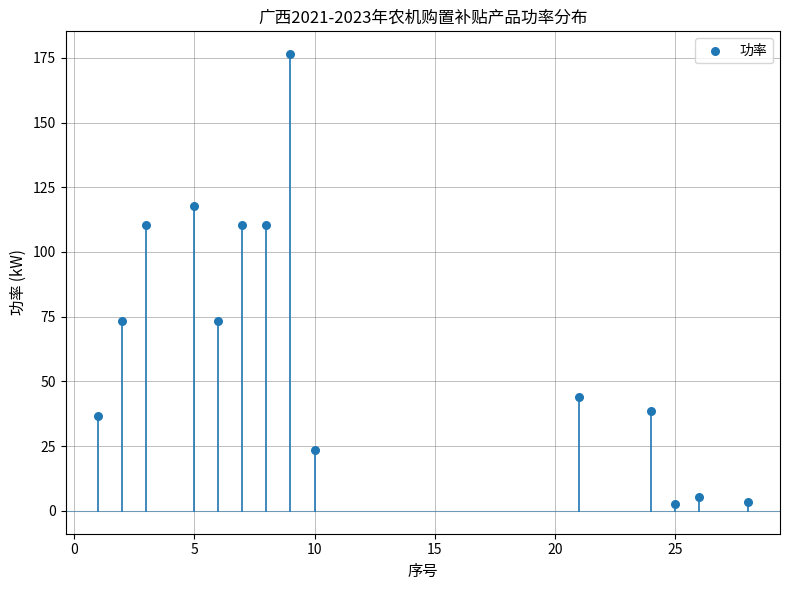

What is the range of Y values (max minus min)?

173.6